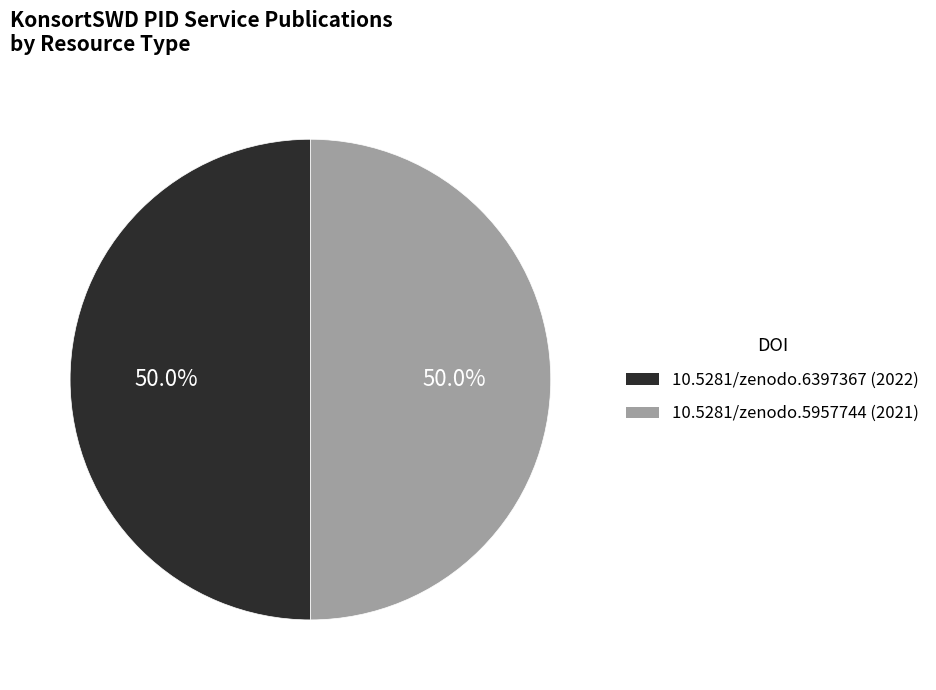

Do 10.5281/zenodo.6397367 and 10.5281/zenodo.5957744 together represent more than half of the pie?

Yes